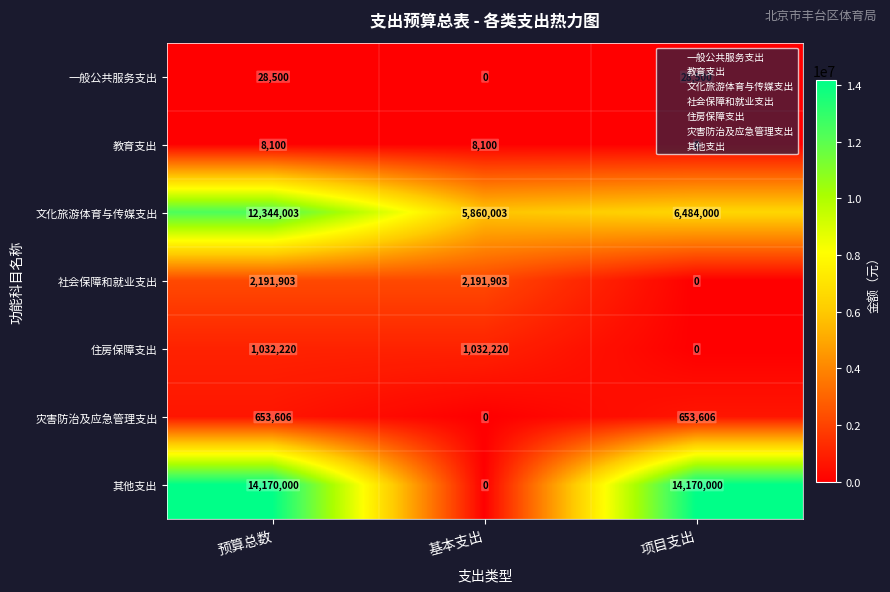

What is the sum of all 灾害防治及应急管理支出 values?

1307212